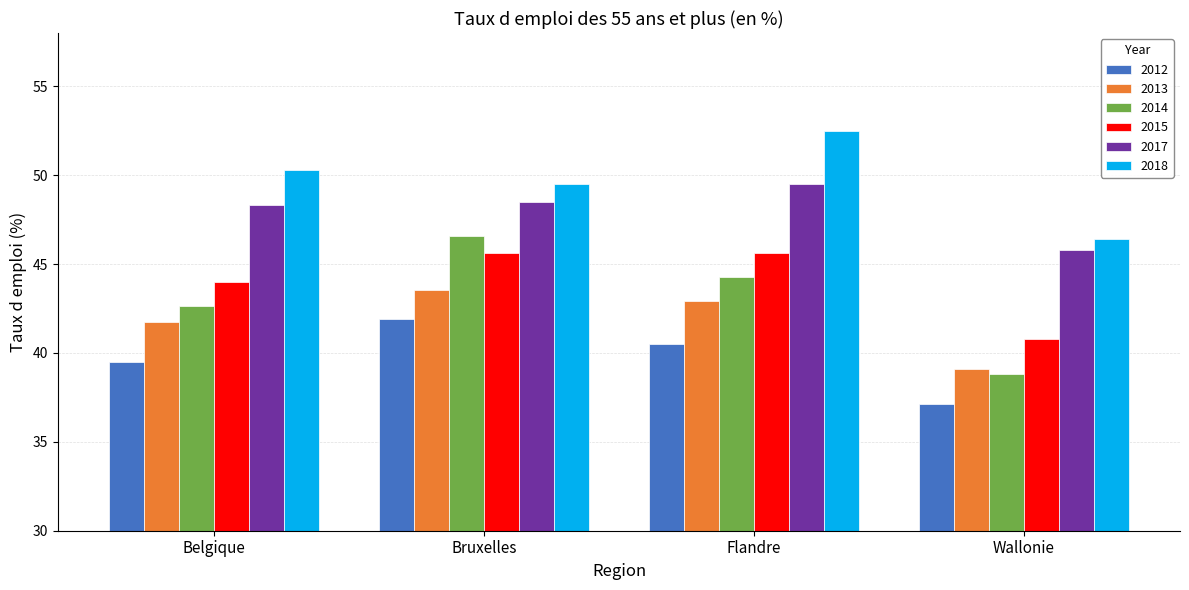

What is the total value across all series at Belgique?

266.5